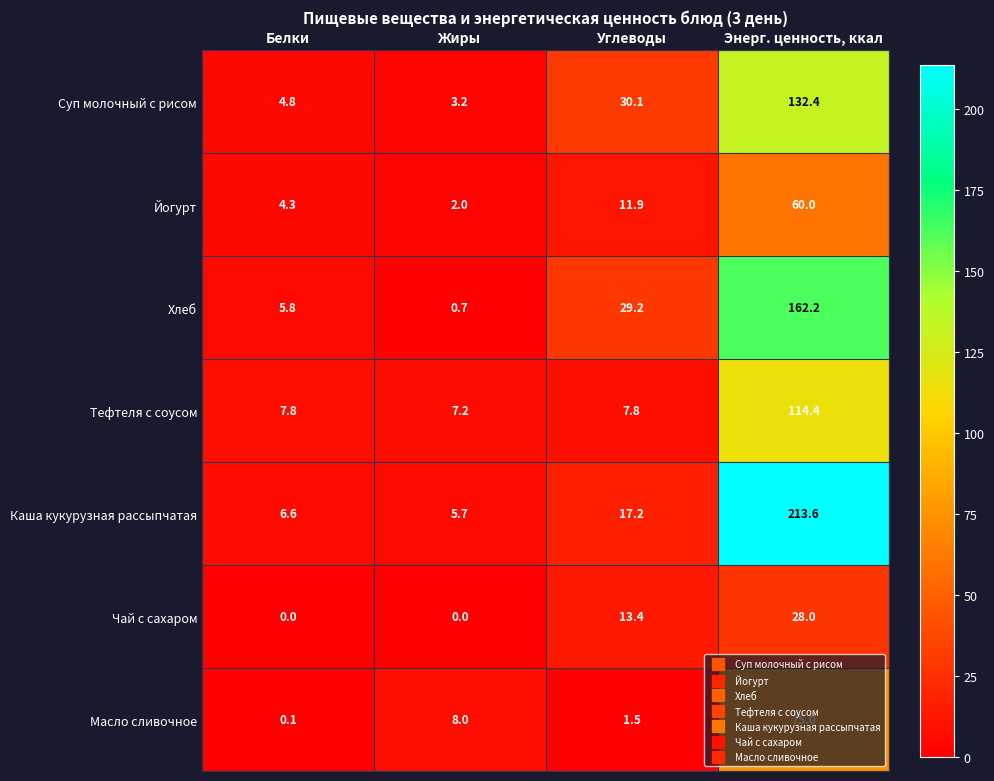

Is it true that Суп молочный с рисом equals 44.0 at Углеводы?

False